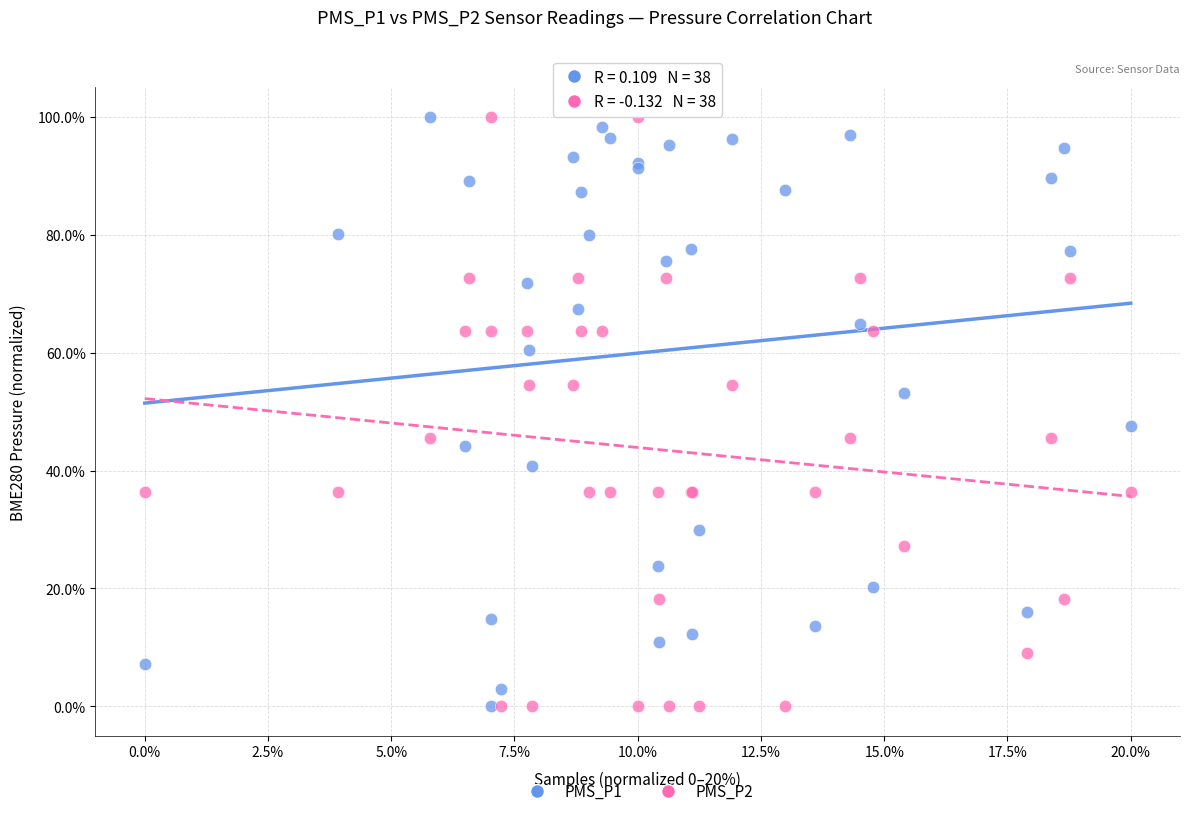

What are all the series names shown in the legend?

PMS_P1, PMS_P2